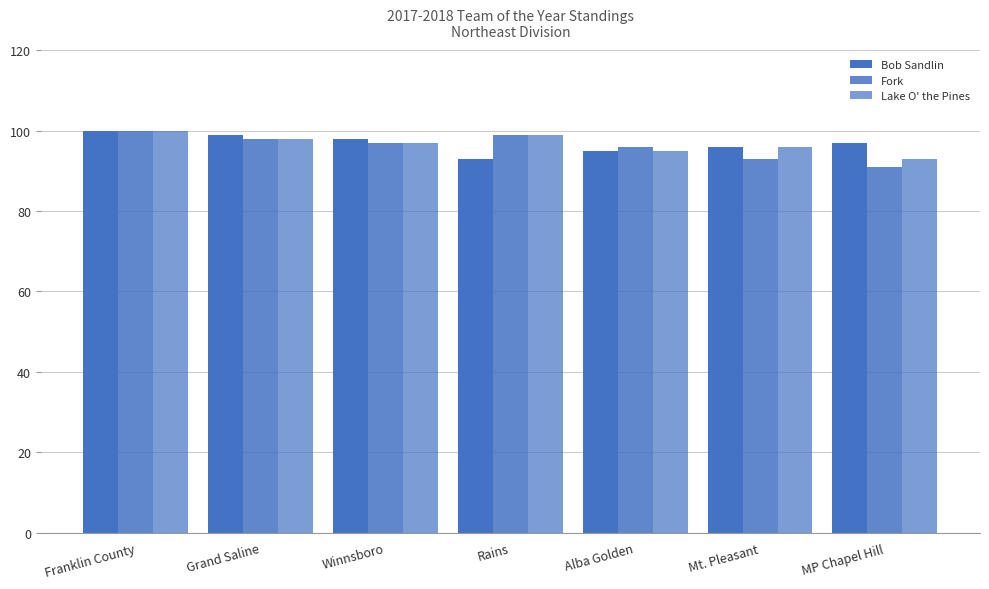

Is the value of Lake O' the Pines at MP Chapel Hill greater than the value of Fork at Franklin County?

No